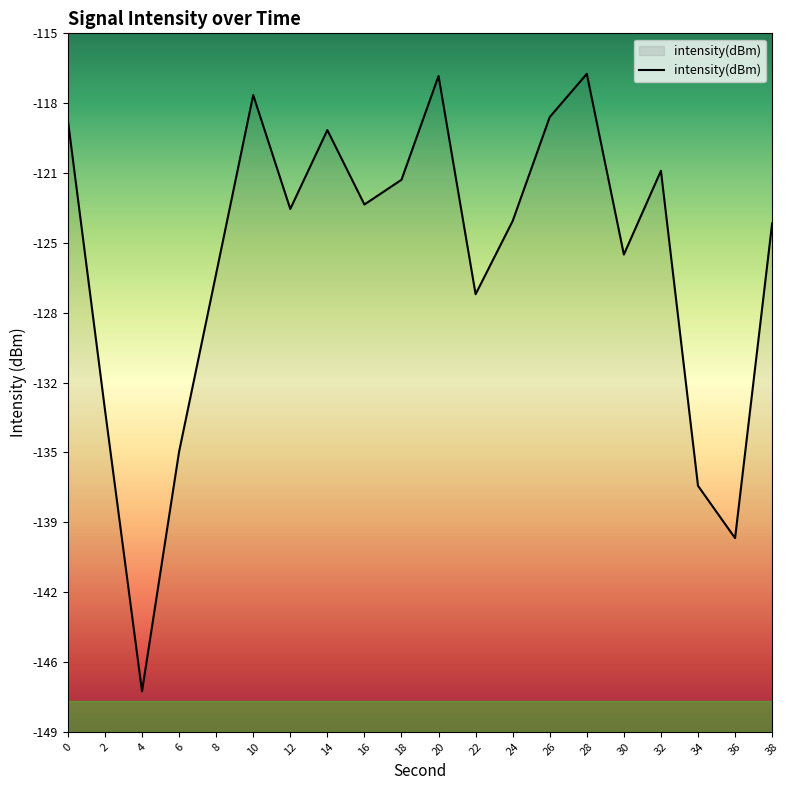

Rank the categories by value from highest to lowest.

28, 20, 10, 26, 0, 14, 32, 18, 16, 12, 24, 38, 30, 8, 22, 2, 6, 34, 36, 4